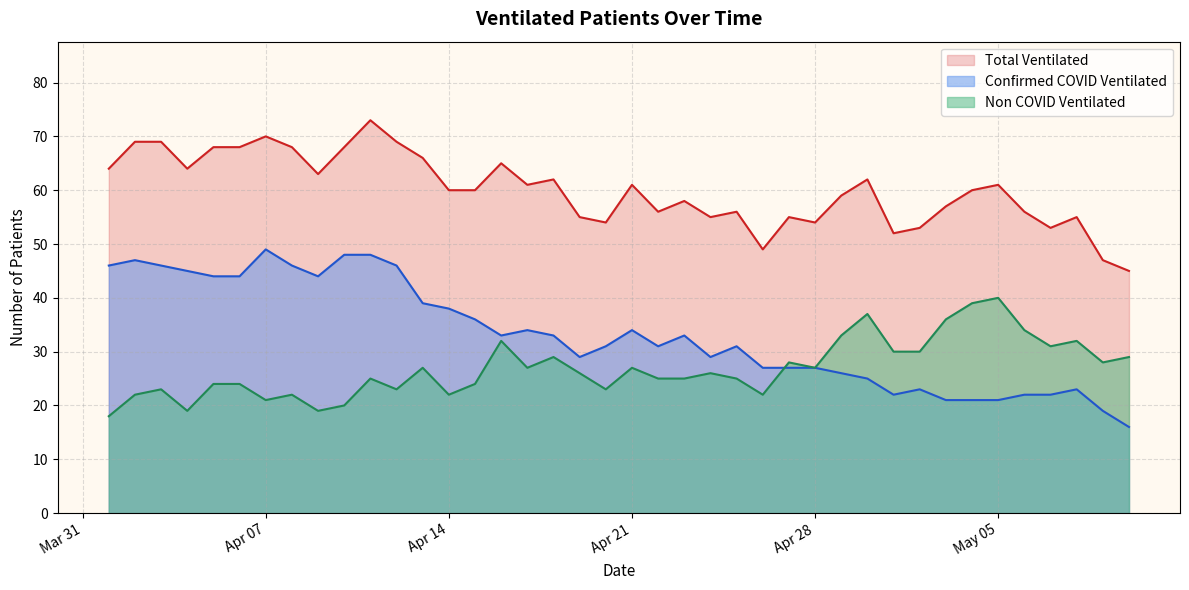

Rank the series by their average value, from highest to lowest.

Total Ventilated, Confirmed COVID Ventilated, Non COVID Ventilated